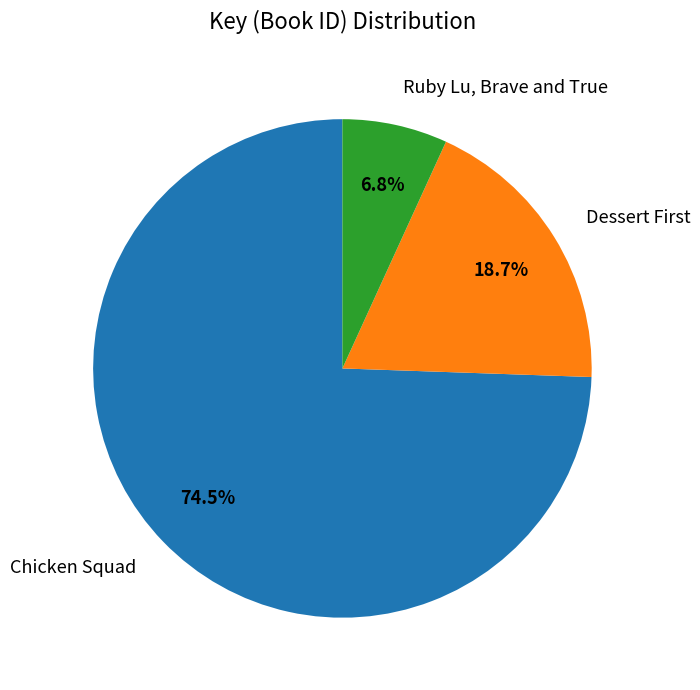

True or false: Chicken Squad accounts for 48% of the total.

False